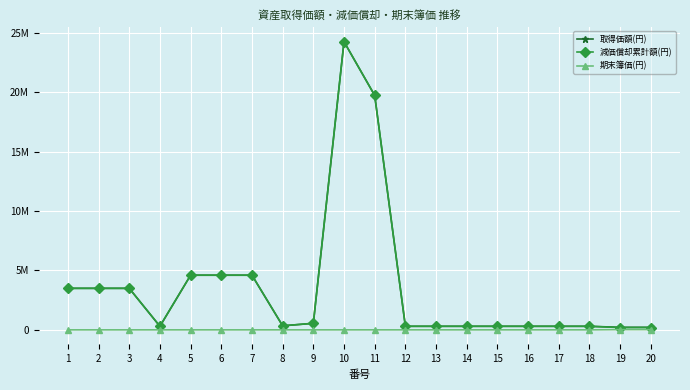

Is this an area chart (filled region under the line)?

No